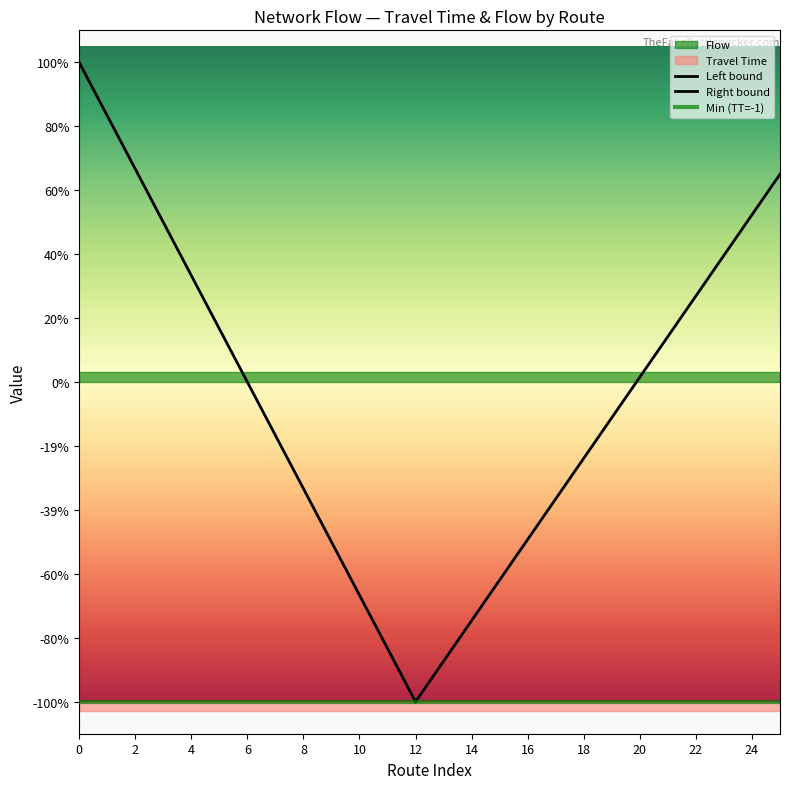

Does the chart display data point markers on the line(s)?

No